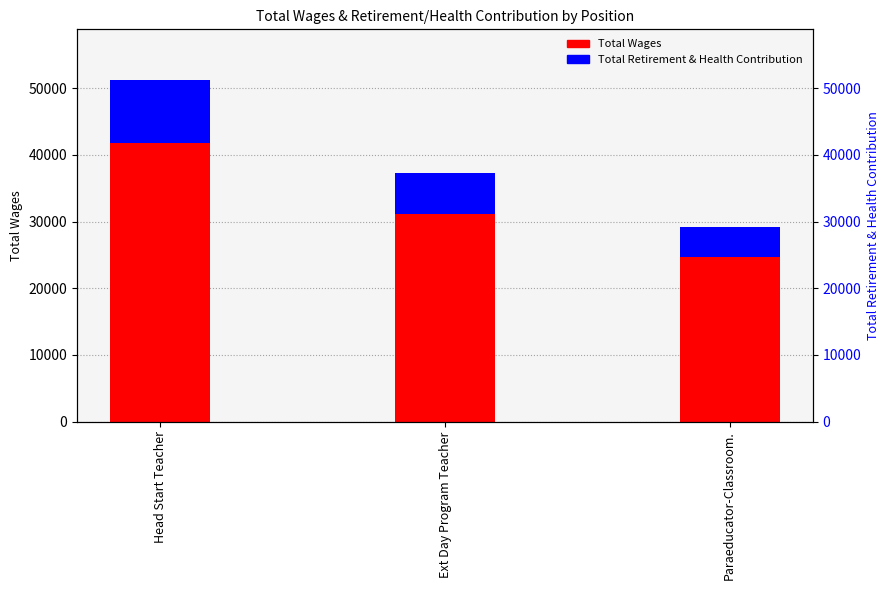

How many groups of bars are there?

3